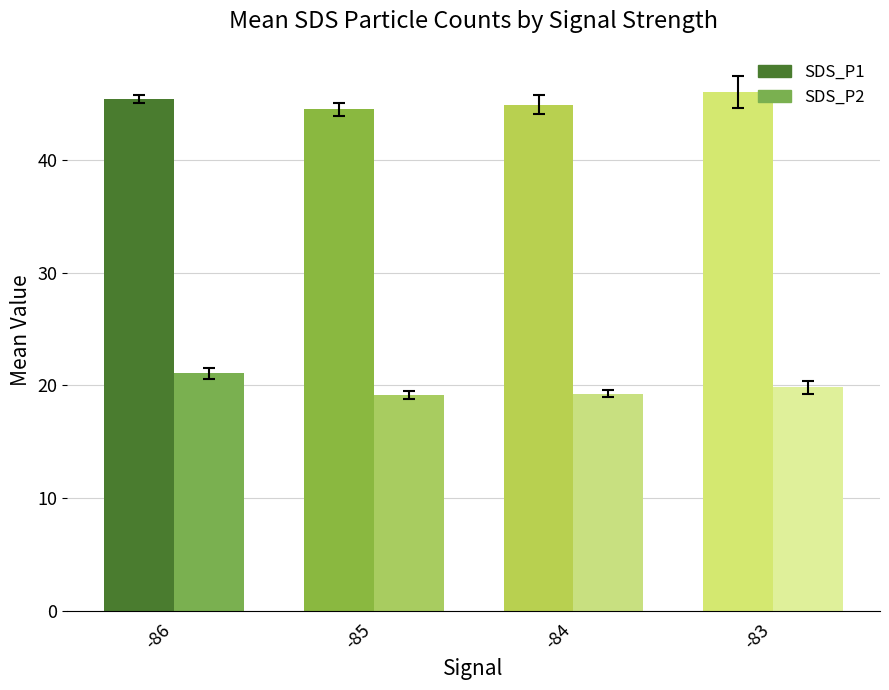

The value of SDS_P1 at -86 is 9.2. True or false?

False